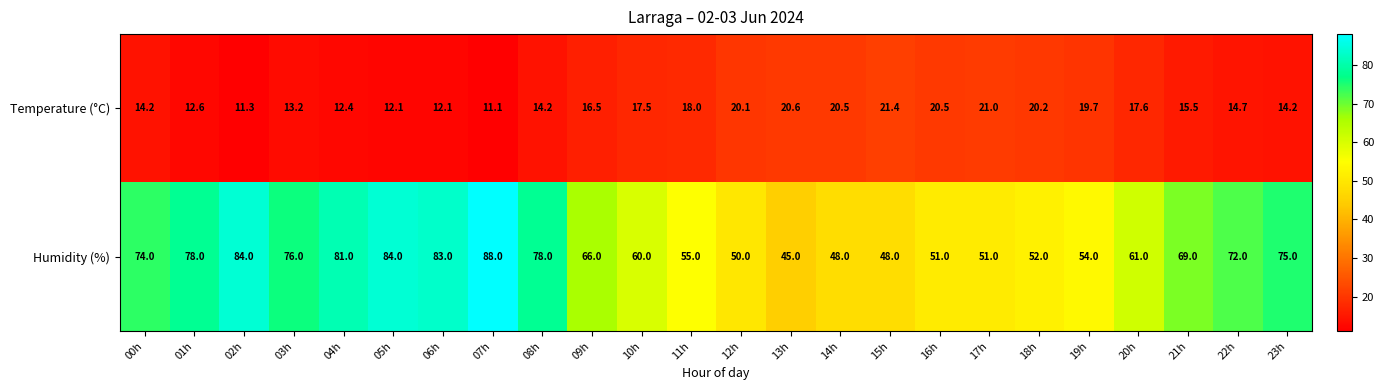

Which category has the highest value across all series?

07h